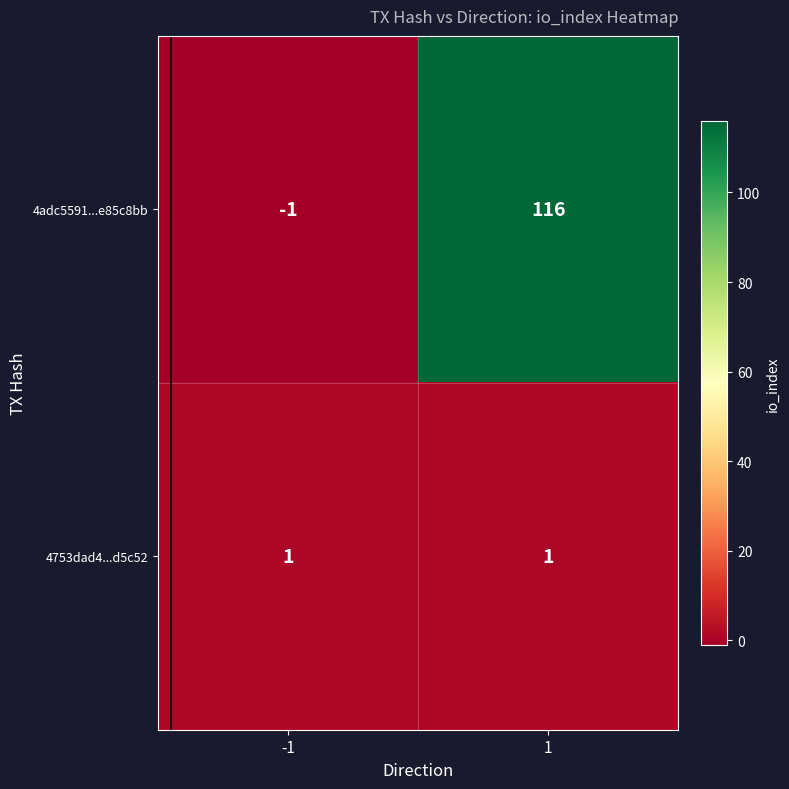

How many data points in 4adc5591...e85c8bb are less than 116?

1